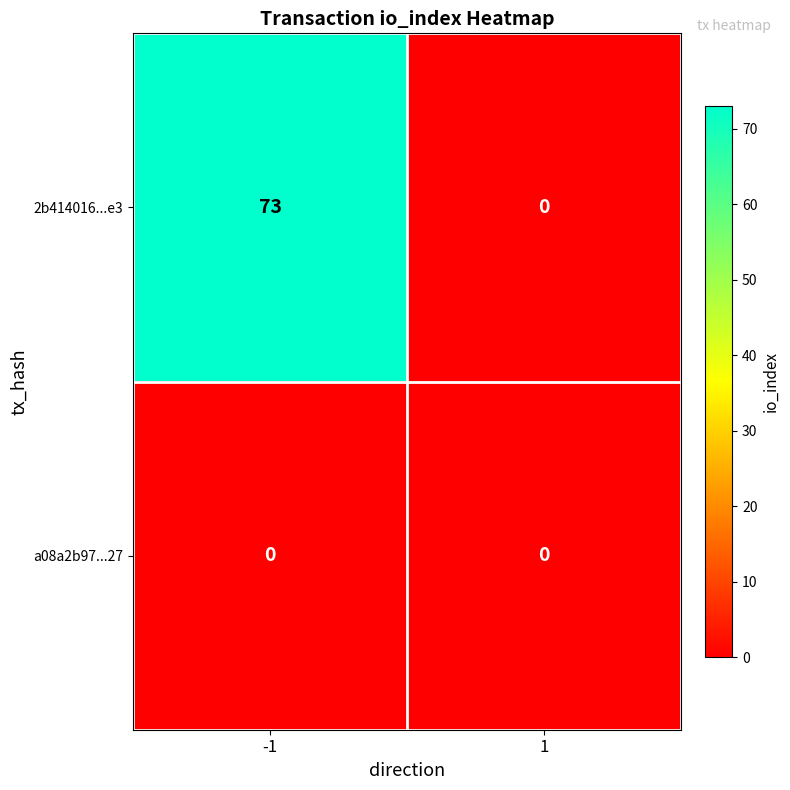

List the series in order of their peak value, lowest first.

a08a2b97...27, 2b414016...e3